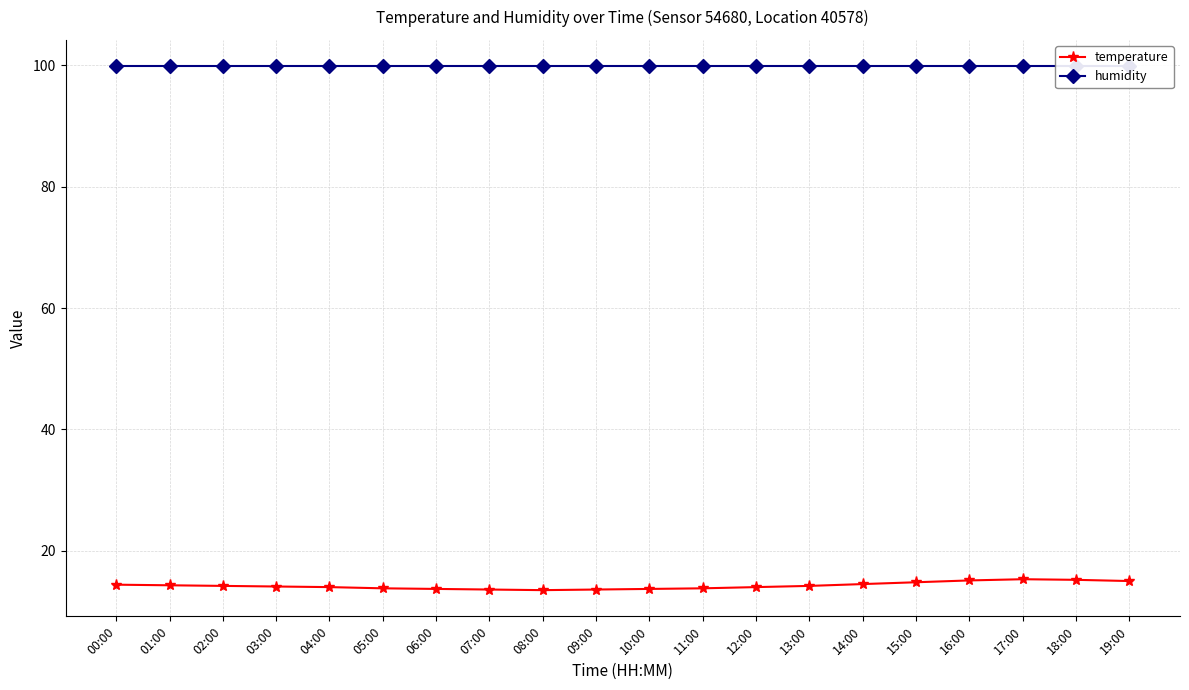

At which category is the sum across all series the highest?

17:00